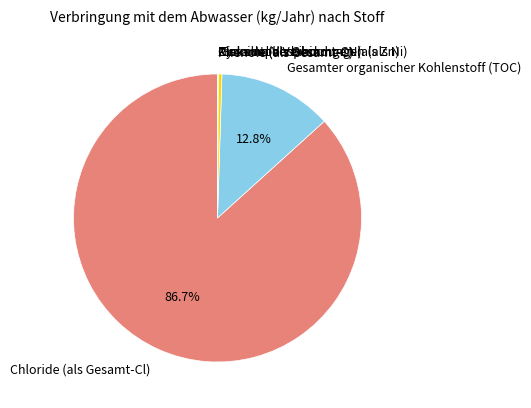

What is the largest slice in the pie chart?

Chloride (als Gesamt-Cl)